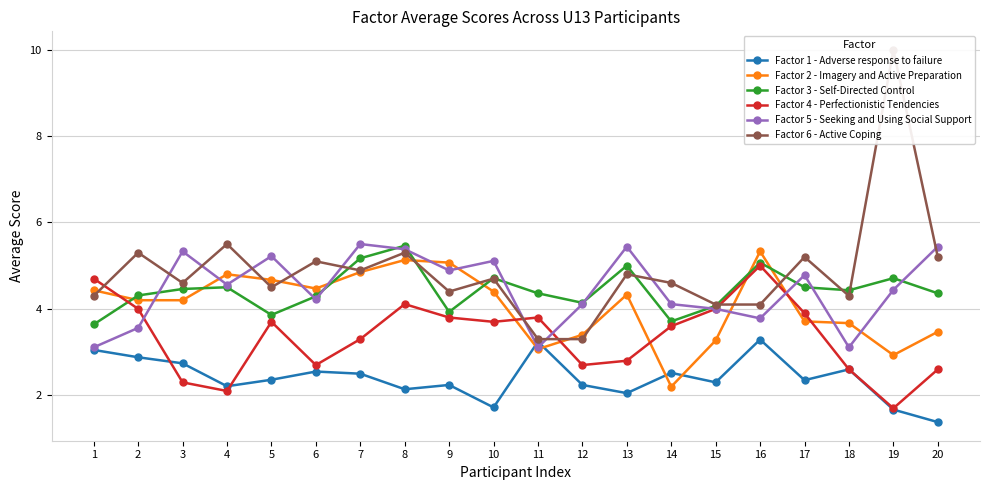

How many times do Factor 5 - Seeking and Using Social Support and Factor 4 - Perfectionistic Tendencies cross each other?

4